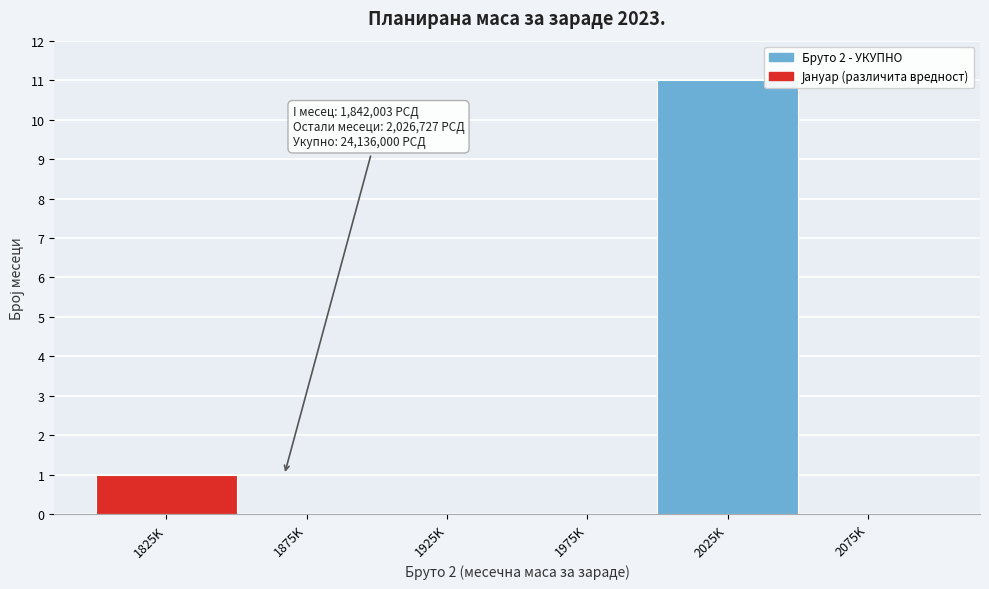

Reading left to right, list all the values displayed in this chart.

1825K=1	1875K=0	1925K=0	1975K=0	2025K=11	2075K=0